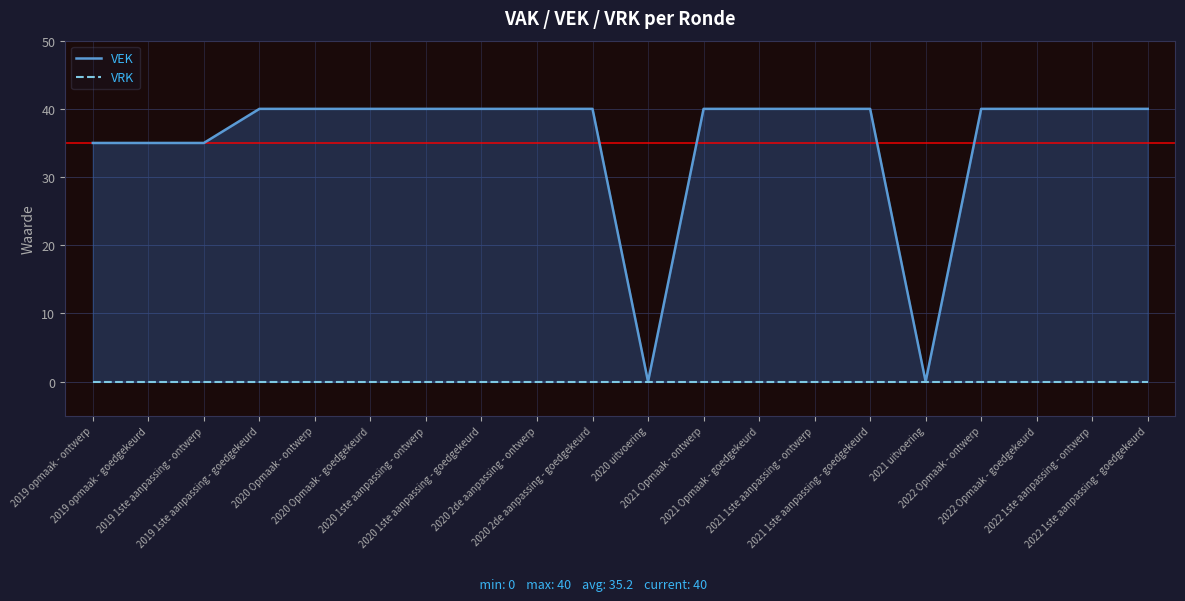

What is the difference between the second highest and second lowest values in the VEK series?

40